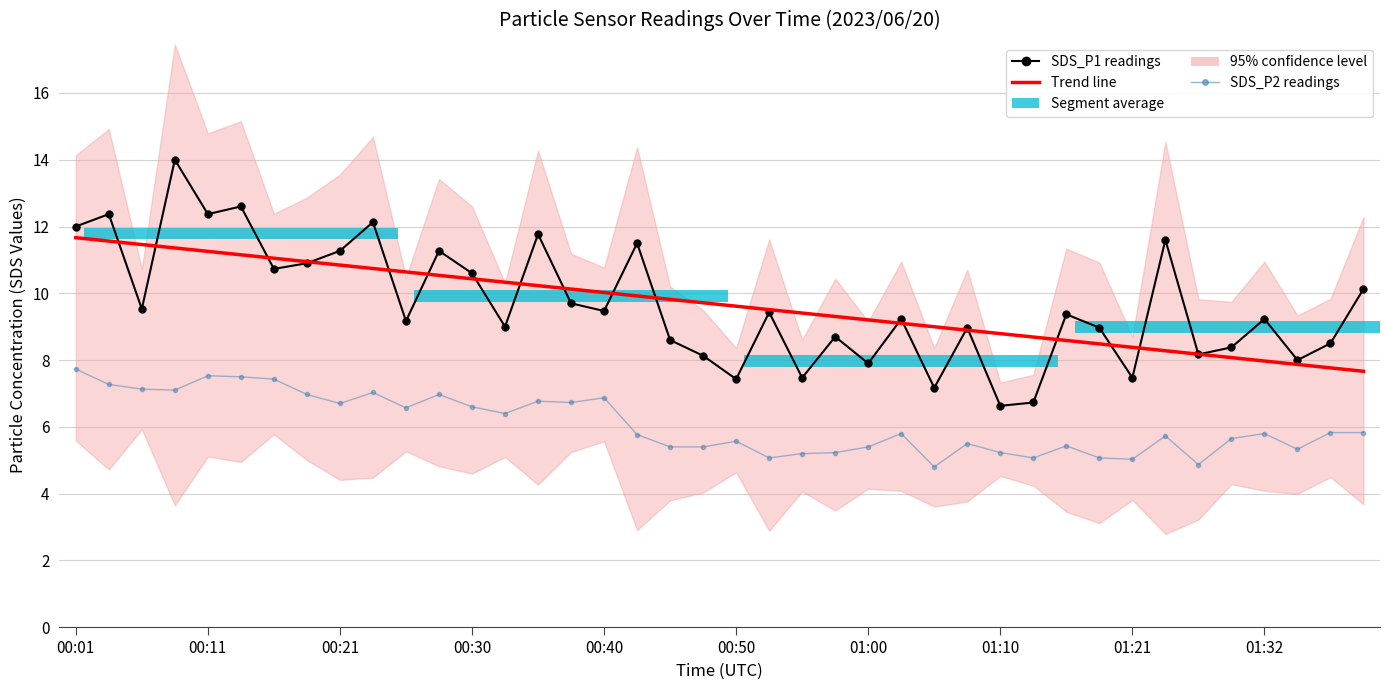

Does the chart contain any negative values?

No